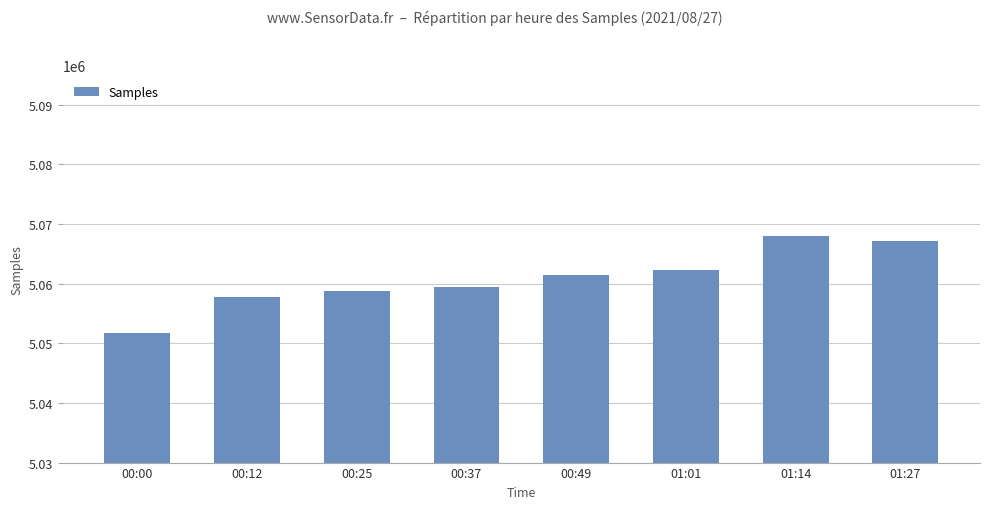

True or false: the data shows 1784393.7 at 01:01.

False